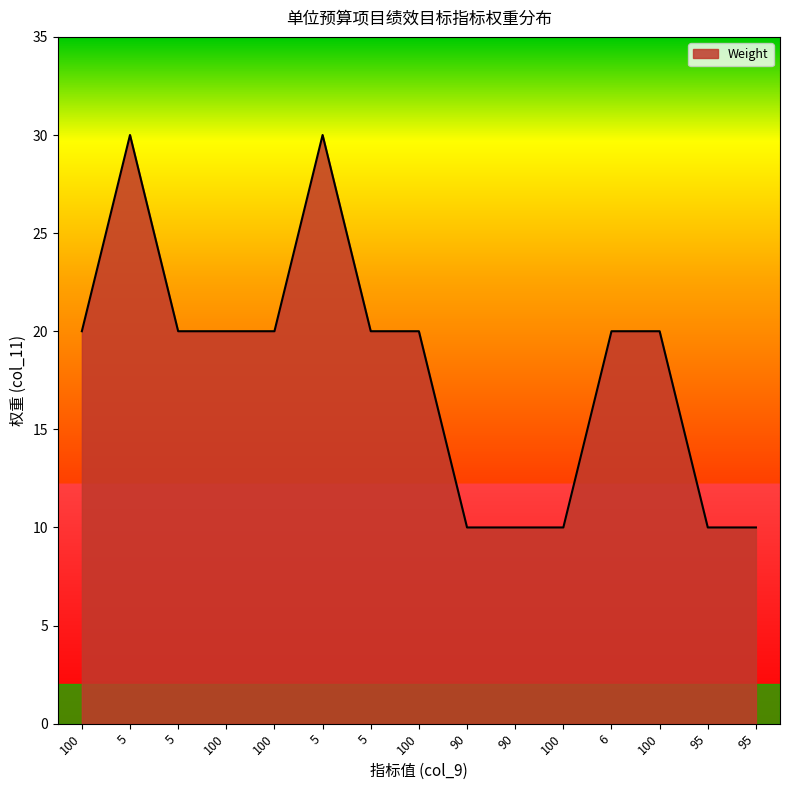

Where is the data nearest to the value 20?

100